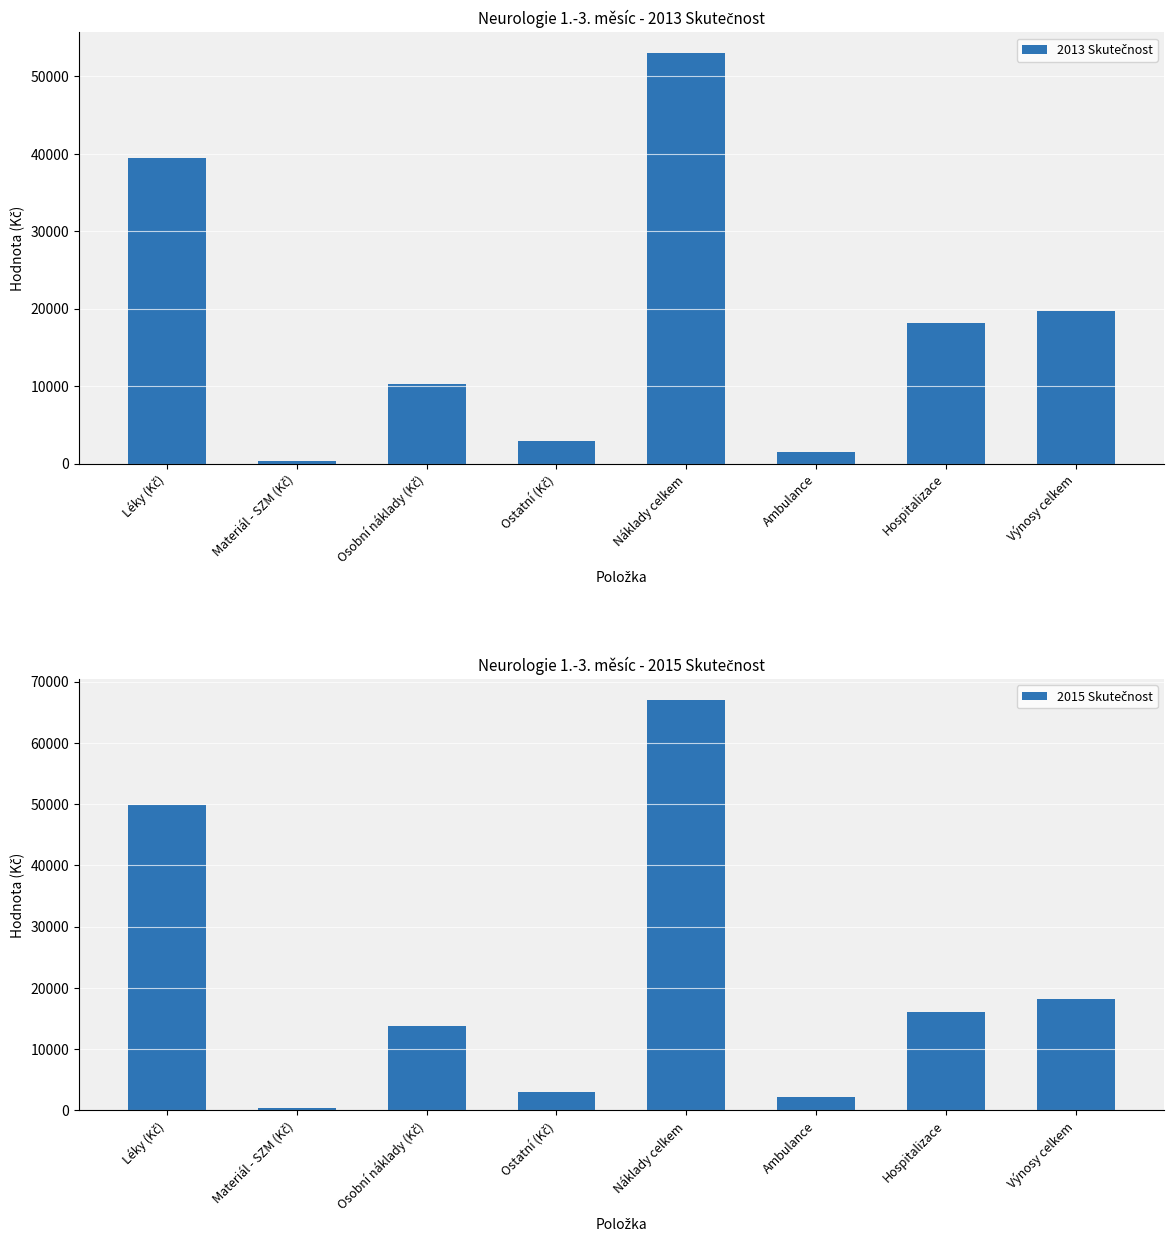

How many distinct data groups are displayed?

2